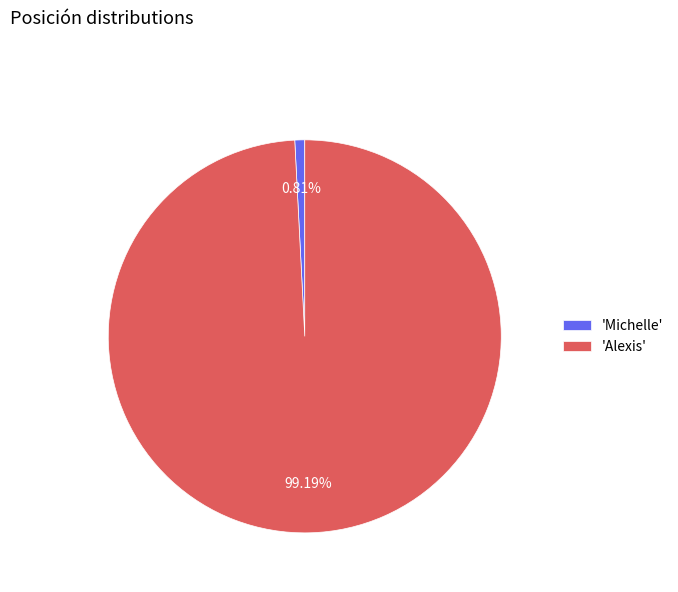

Does 'Alexis' represent more than half of the total?

Yes